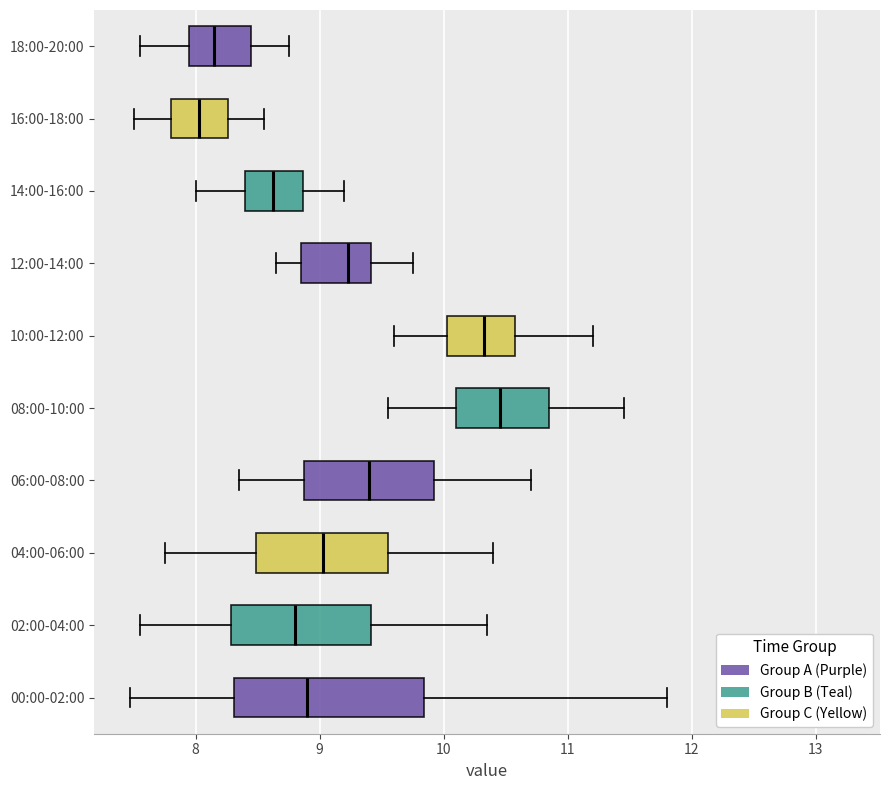

Reading bottom to top, read every box against the x-axis: the position of its median line, the range the box covers, and the ends of its whiskers. The values are not printed on the chart, so give them approximately, as read against the axis.

00:00-02:00: median 8.9, box 8.3 to 9.8, whiskers 7.5 to 11.8
02:00-04:00: median 8.8, box 8.3 to 9.4, whiskers 7.6 to 10.4
04:00-06:00: median 9.0, box 8.5 to 9.6, whiskers 7.8 to 10.4
06:00-08:00: median 9.4, box 8.9 to 9.9, whiskers 8.4 to 10.7
08:00-10:00: median 10.5, box 10.1 to 10.9, whiskers 9.6 to 11.5
10:00-12:00: median 10.3, box 10.0 to 10.6, whiskers 9.6 to 11.2
12:00-14:00: median 9.2, box 8.9 to 9.4, whiskers 8.7 to 9.8
14:00-16:00: median 8.6, box 8.4 to 8.9, whiskers 8.0 to 9.2
16:00-18:00: median 8.0, box 7.8 to 8.3, whiskers 7.5 to 8.6
18:00-20:00: median 8.2, box 8.0 to 8.5, whiskers 7.6 to 8.8